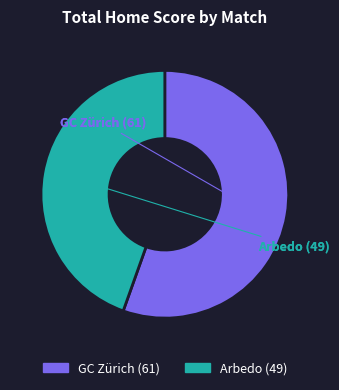

Is there any slice that represents more than half of the pie?

Yes